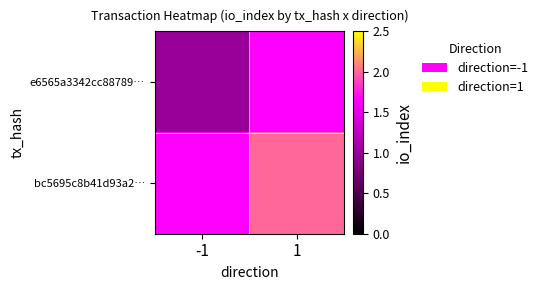

What is the minimum value for e6565a3342cc88789…?

1.0